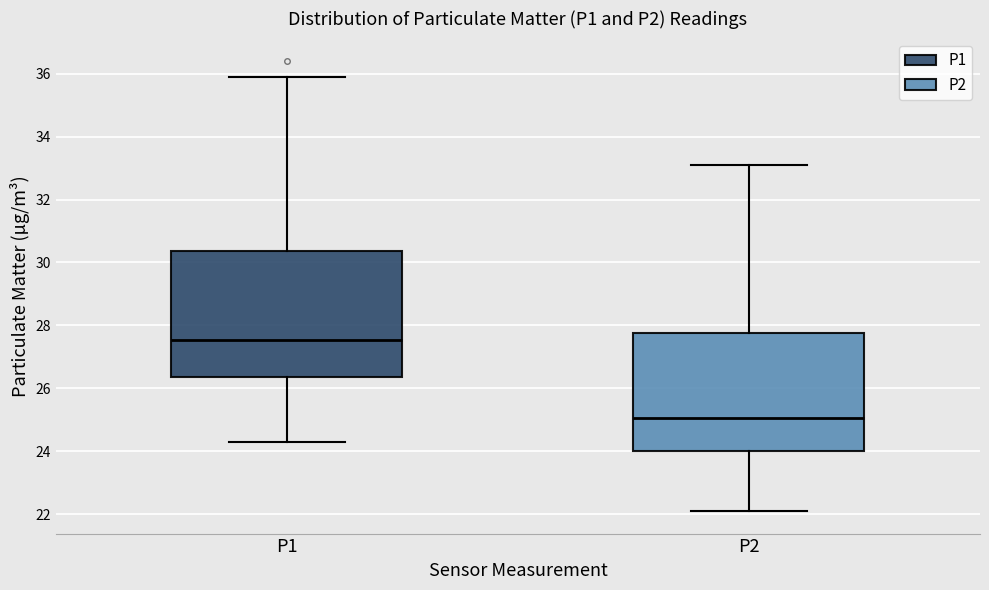

Comparing the boxes themselves (not the whiskers), which one is the tallest?

P1